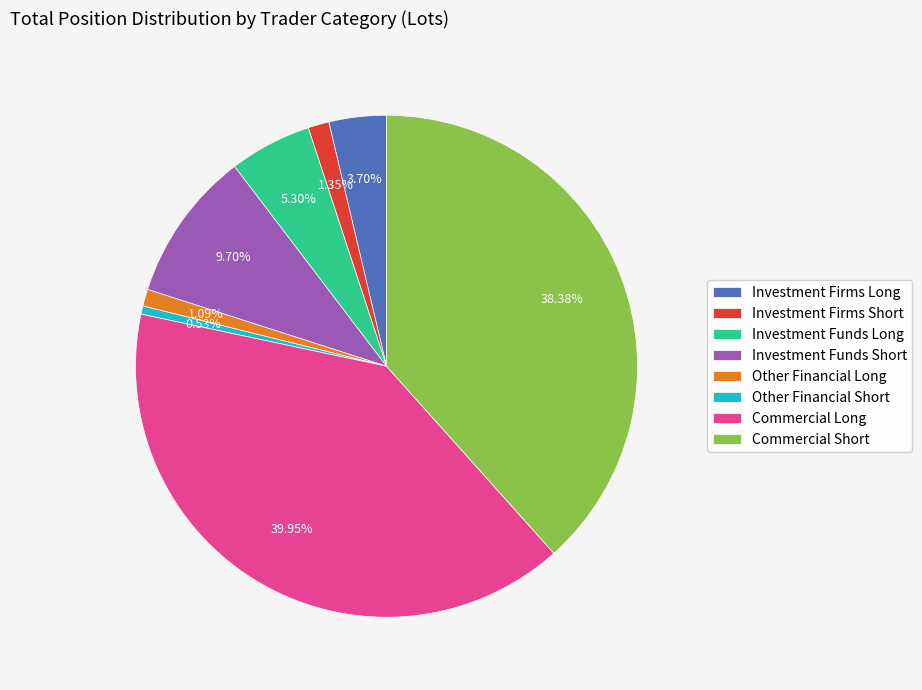

Which has a higher value, Commercial Short or Investment Funds Long?

Commercial Short